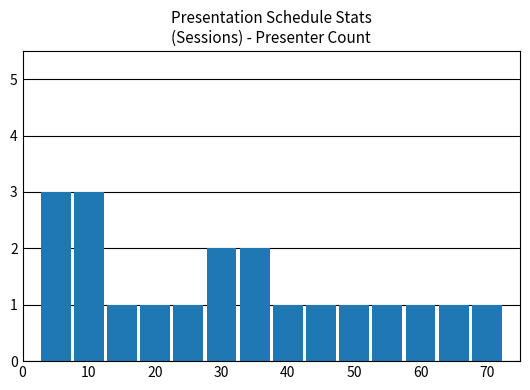

What is the value of the 5th bar from the left?

1